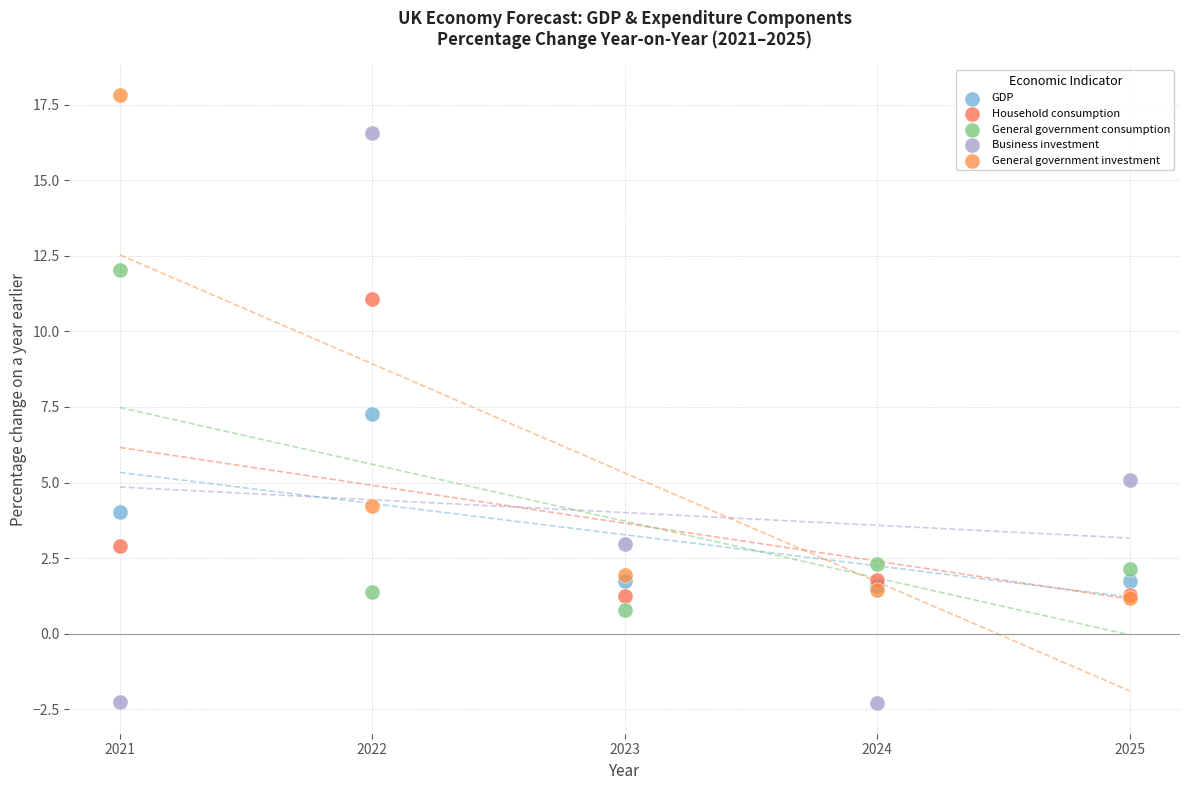

In the Business investment series, what Y value is closest to 7?

5.1